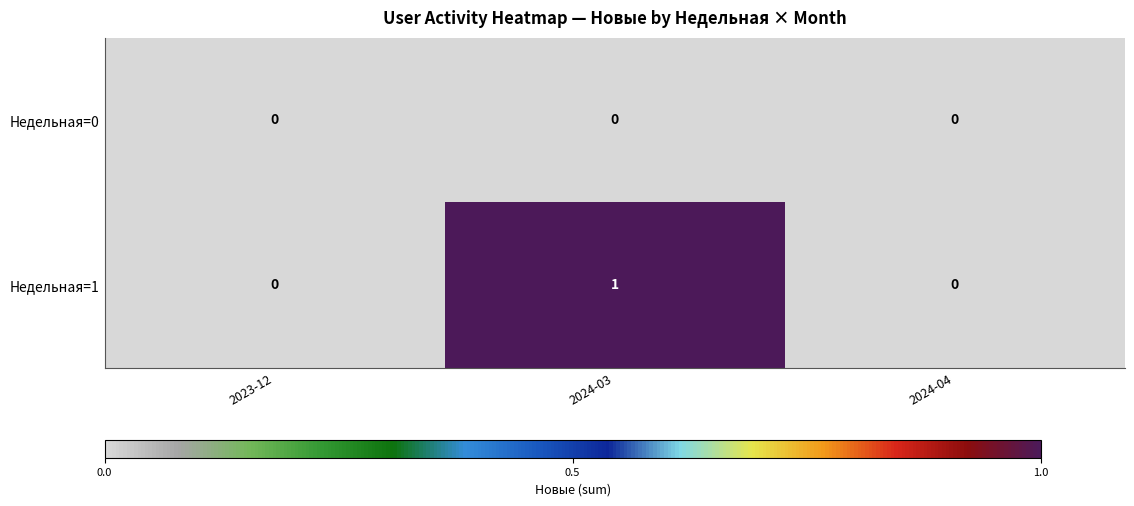

Reading right to left, list all the values displayed in this chart.

Недельная=0: 2024-04=0	2024-03=0	2023-12=0
Недельная=1: 2024-04=0	2024-03=1	2023-12=0